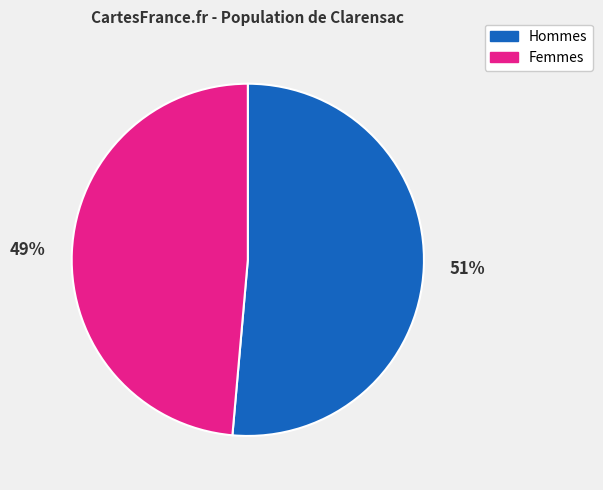

What is the largest slice in the pie chart?

Hommes